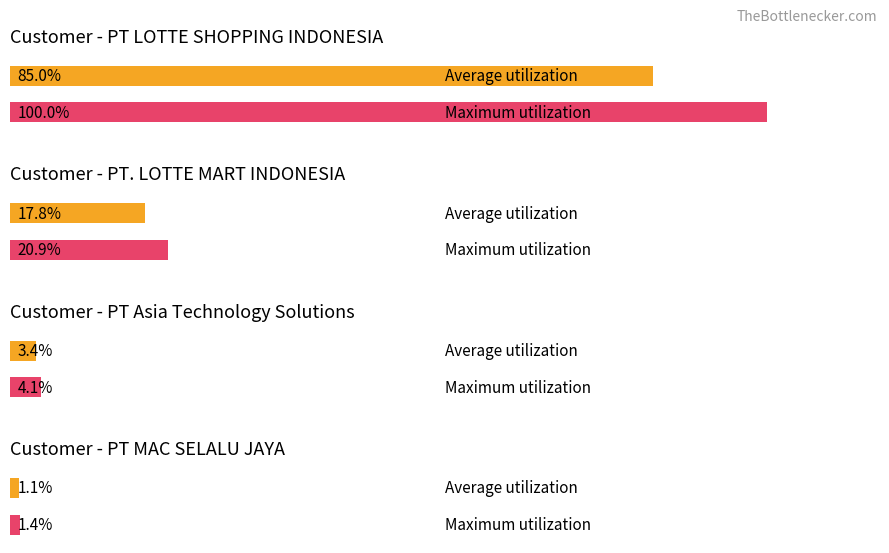

List the series in order of their overall mean, highest first.

Maximum utilization, Average utilization